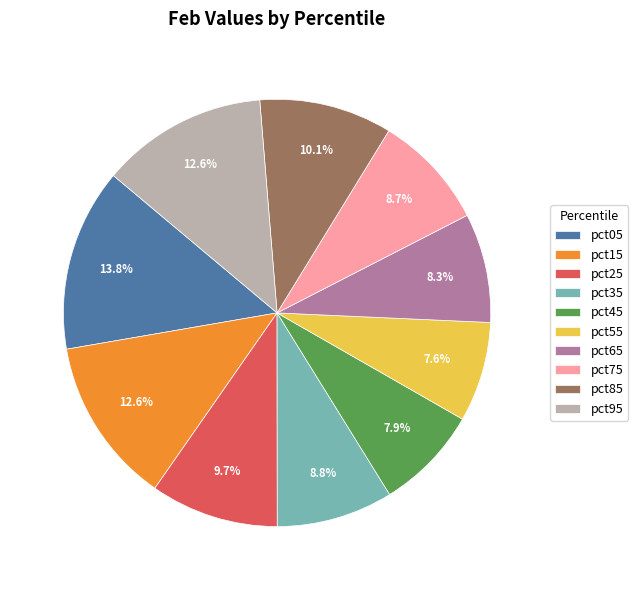

Count the number of slices in the pie.

10